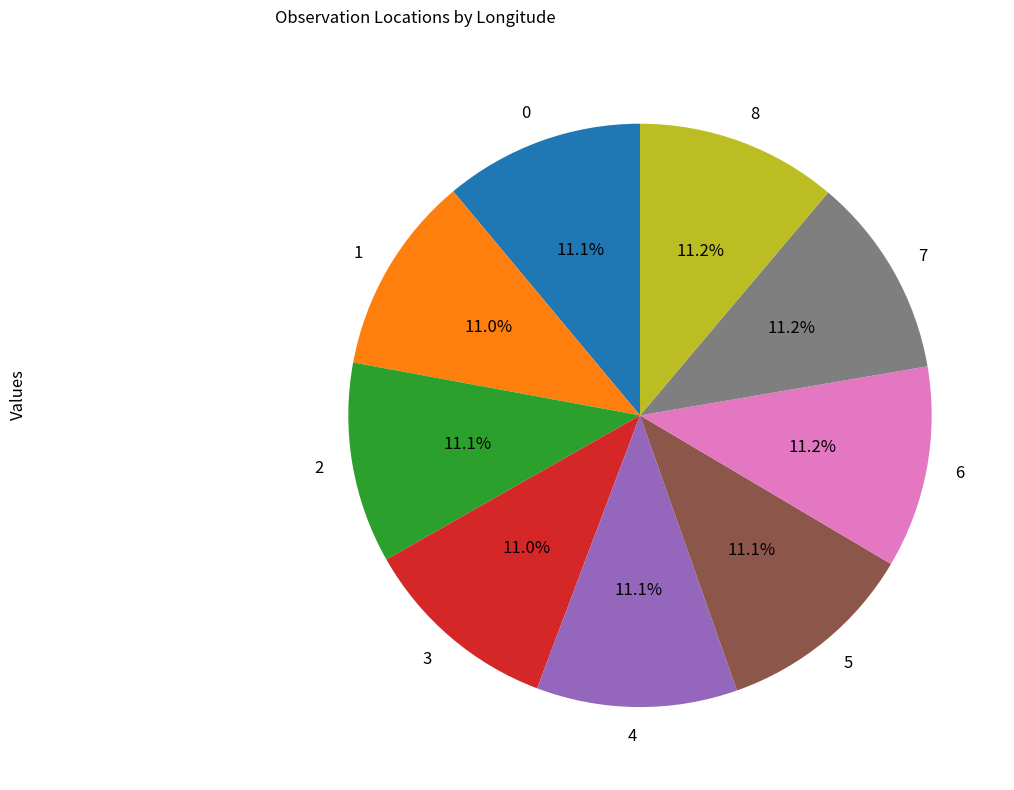

True or false: 2 accounts for 20% of the total.

False